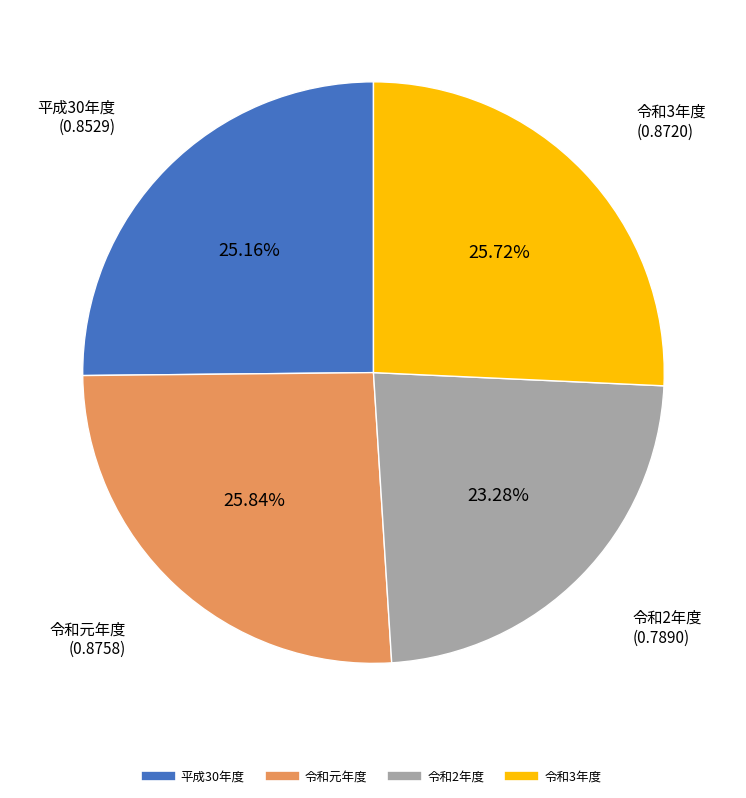

What is the smallest slice in the pie chart?

令和2年度